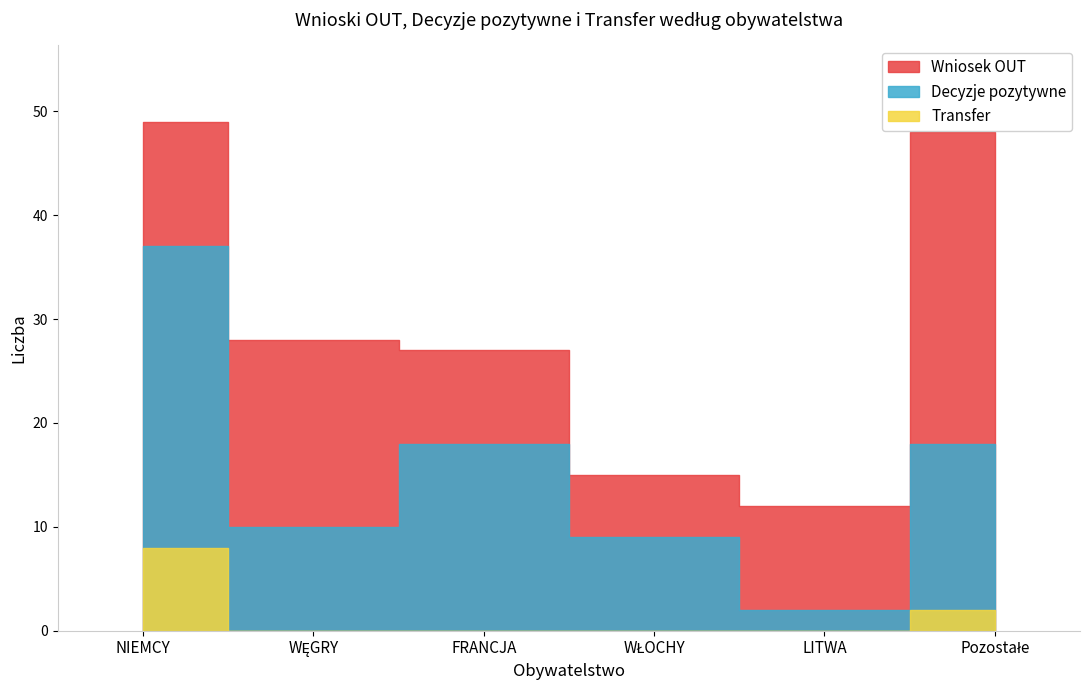

What is the spread (max minus min) of values at NIEMCY?

41